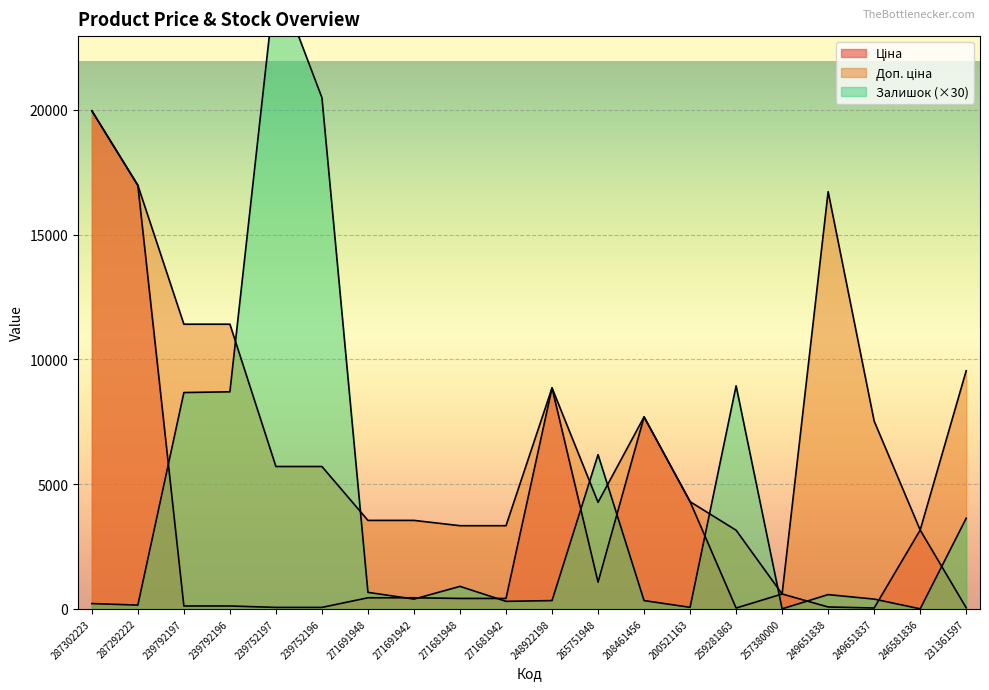

What are all the series names shown in the legend?

Ціна, Доп. ціна, Залишок